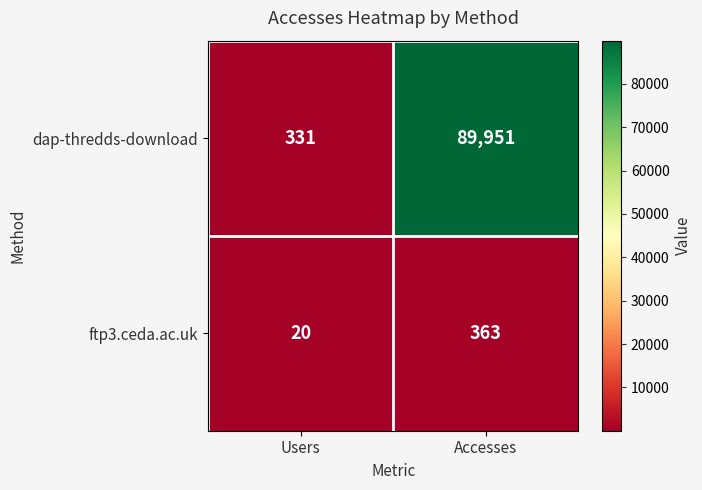

Rank the series by their maximum value, from highest to lowest.

dap-thredds-download, ftp3.ceda.ac.uk